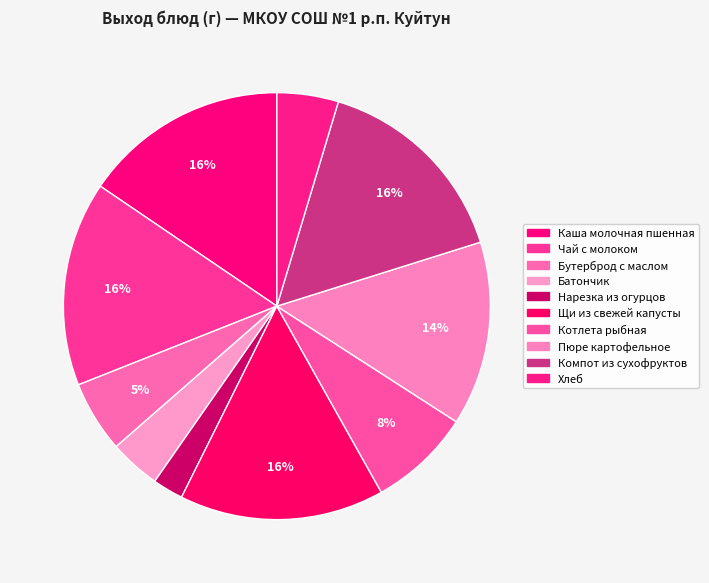

Is it true that Каша молочная пшенная is 10% of the pie?

False